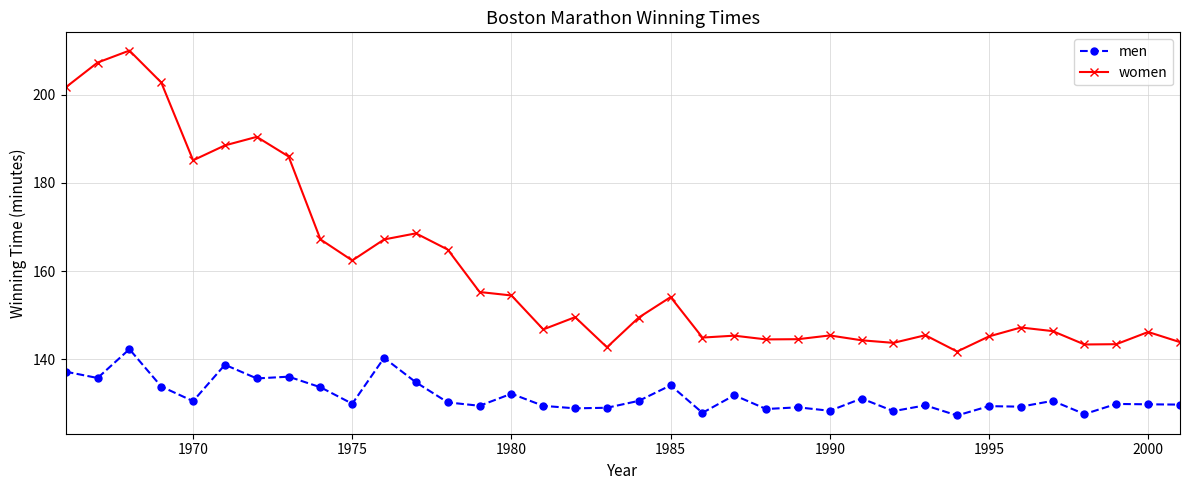

Rank the series by their average value, from highest to lowest.

women, men